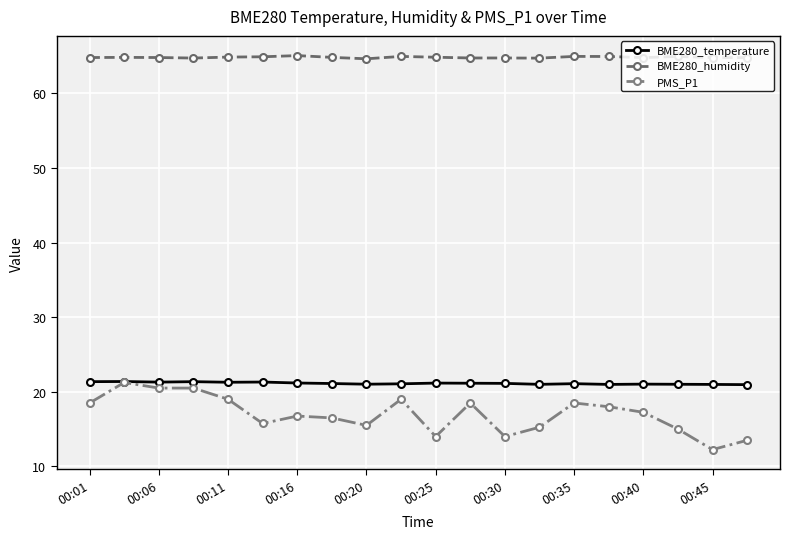

What is the minimum value for BME280_temperature?

21.0